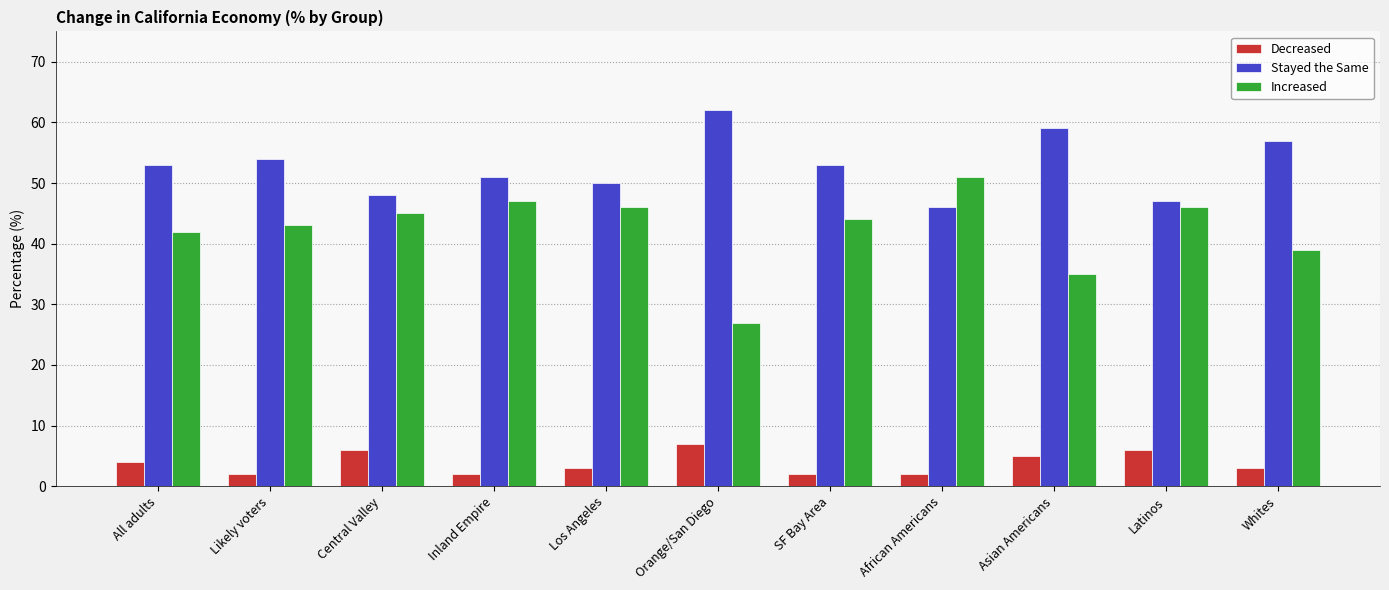

Rank the series at SF Bay Area from lowest to highest value.

Decreased, Increased, Stayed the Same